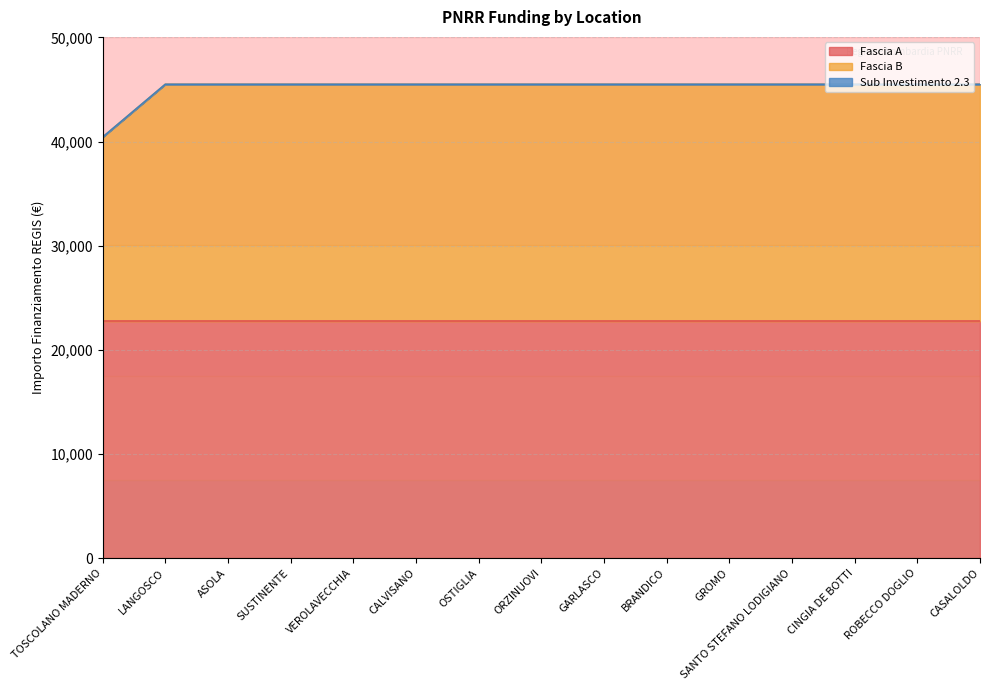

Reading right to left, transcribe all the data shown in this chart.

Fascia A: 22750.0	22750.0	22750.0	22750.0	22750.0	22750.0	22750.0	22750.0	22750.0	22750.0	22750.0	22750.0	22750.0	22750.0	22750.0
Fascia B: 22750.0	22750.0	22750.0	22750.0	22750.0	22750.0	22750.0	22750.0	22750.0	22750.0	22750.0	22750.0	22750.0	22750.0	17674.8
Sub Investimento 2.3: 2.3	2.3	2.3	2.3	2.3	2.3	2.3	2.3	2.3	2.3	2.3	2.3	2.3	2.3	2.3